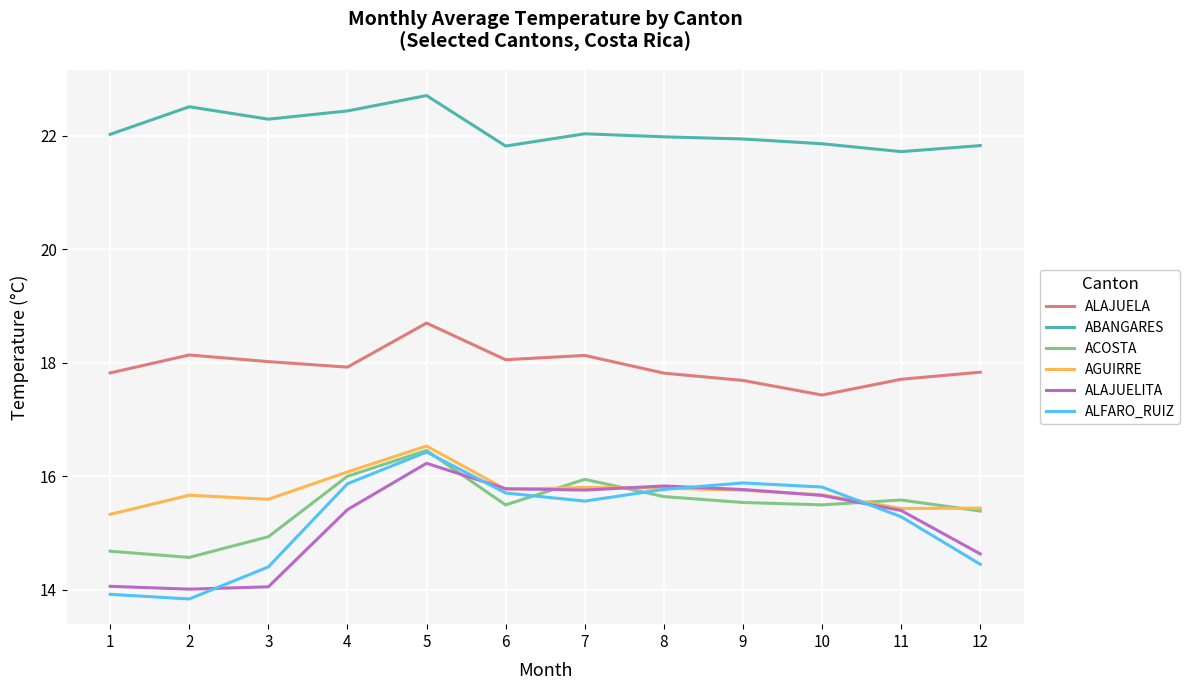

True or false: ACOSTA has a value of 8.8 at 12.

False